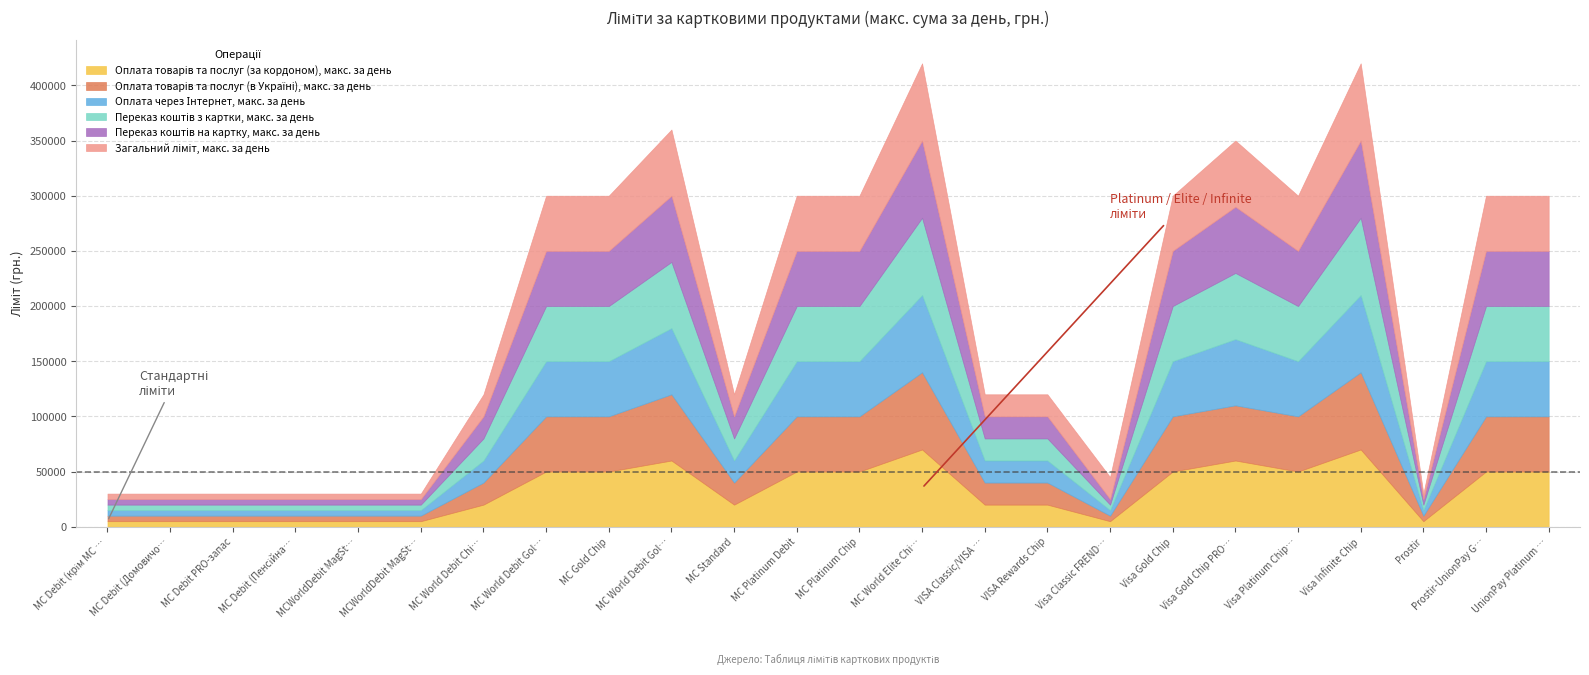

Is it true that Переказ коштів на картку, макс. за день equals 6848 at MC Standard?

False